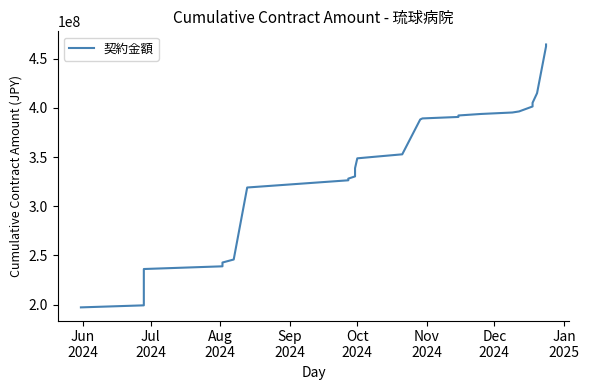

What is the greatest value displayed?

464573650